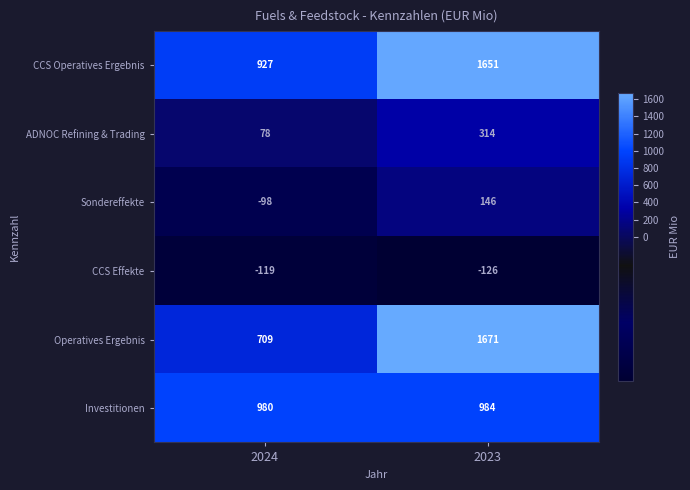

Between 2024 and 2023, which series saw the biggest shift?

Operatives Ergebnis